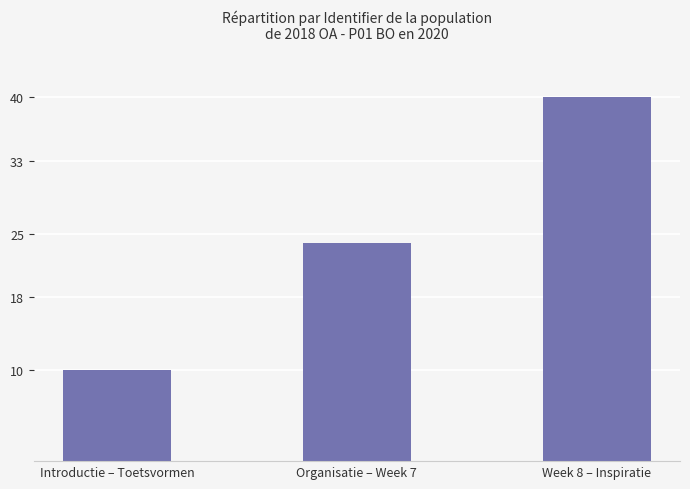

True or false: the data shows 58.8 at Week 8 – Inspiratie.

False